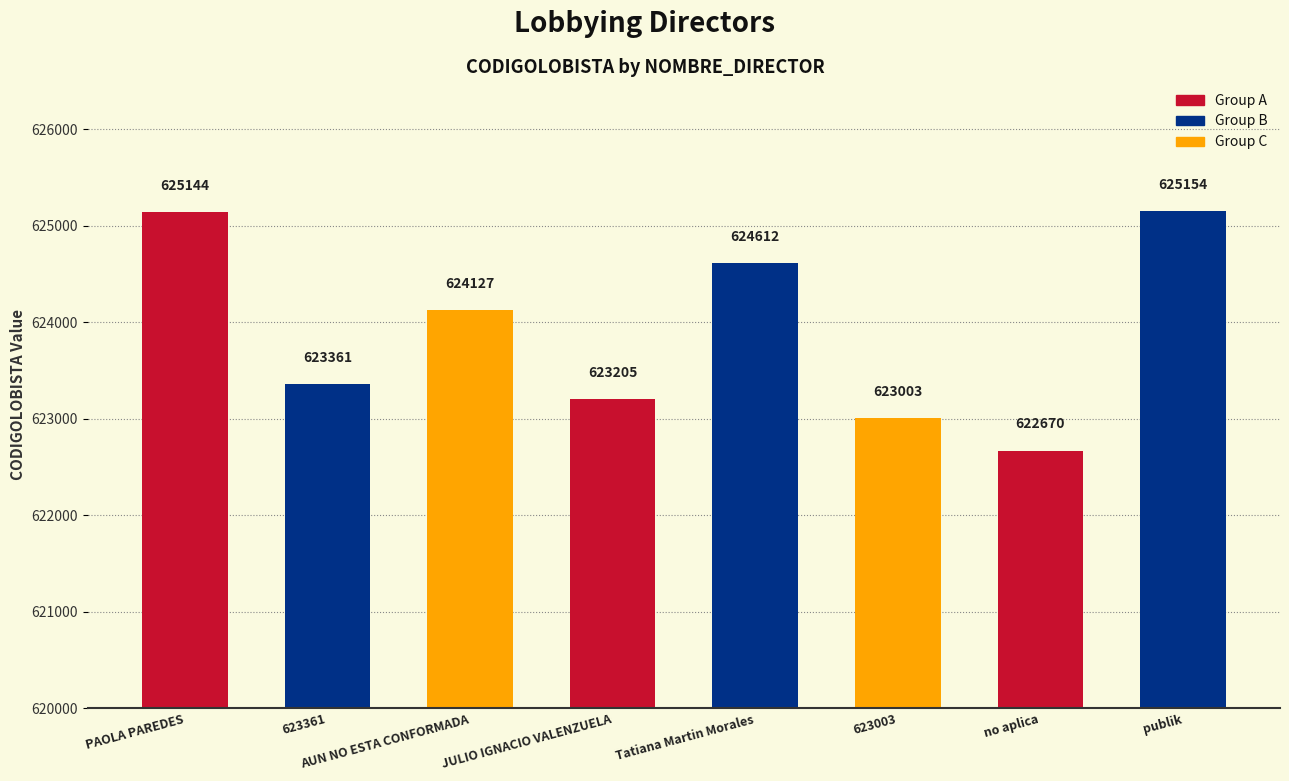

Rank the categories by value from lowest to highest.

no aplica, 623003, JULIO IGNACIO VALENZUELA, 623361, AUN NO ESTA CONFORMADA, Tatiana Martin Morales, PAOLA PAREDES, publik